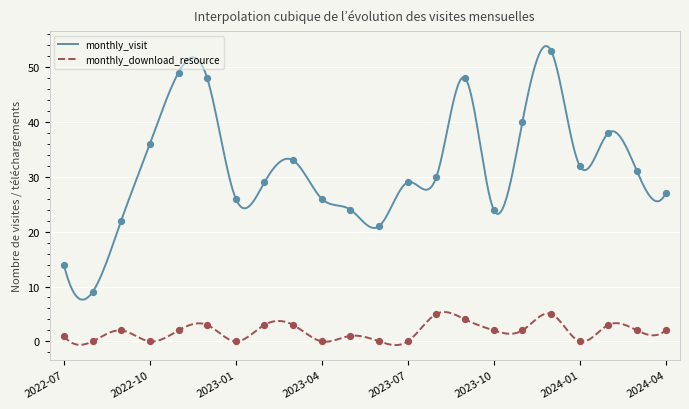

At which category is the sum across all series the highest?

2023-12